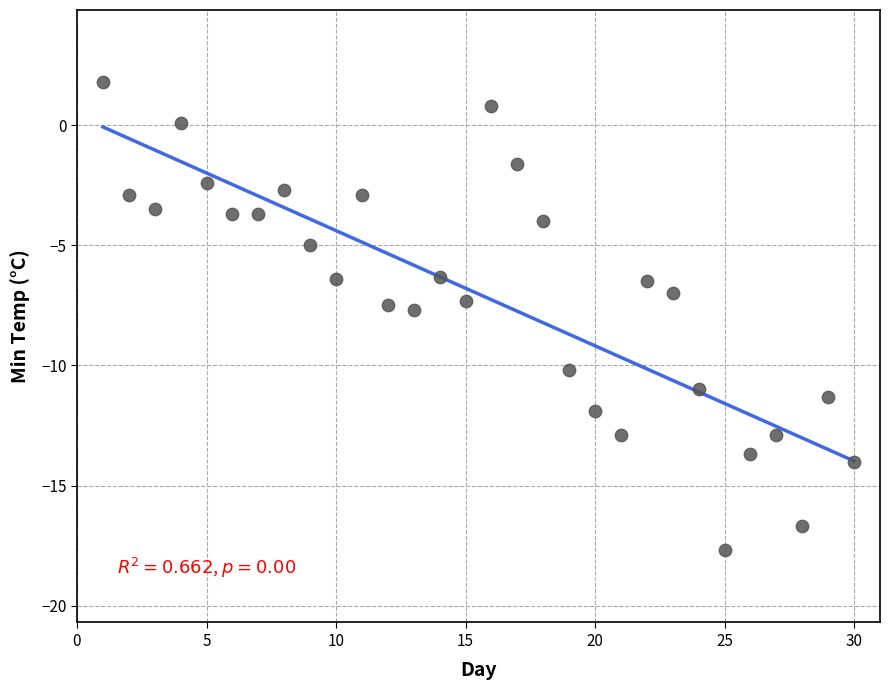

What is the range of Y values (max minus min)?

19.5